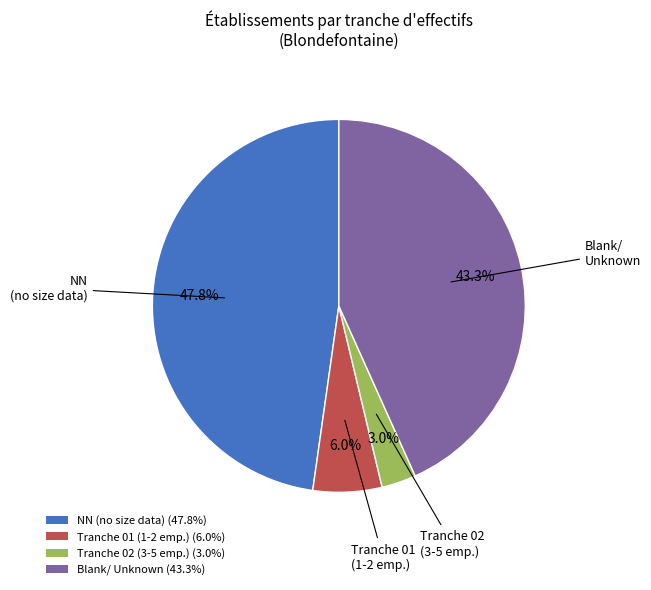

Is there a majority slice in this chart?

No